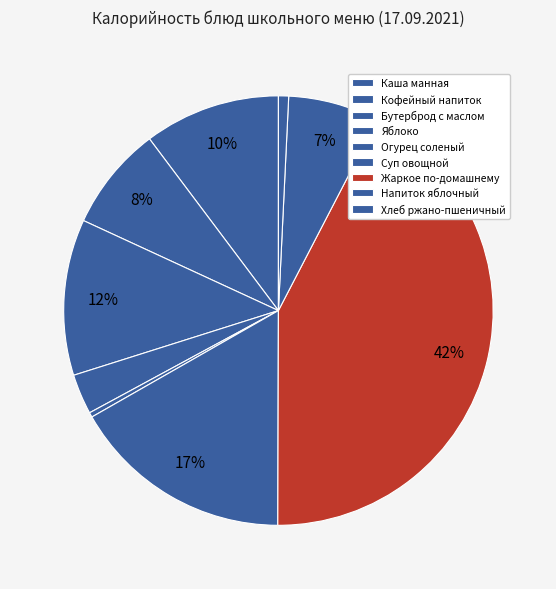

How many slices are in this pie chart?

9